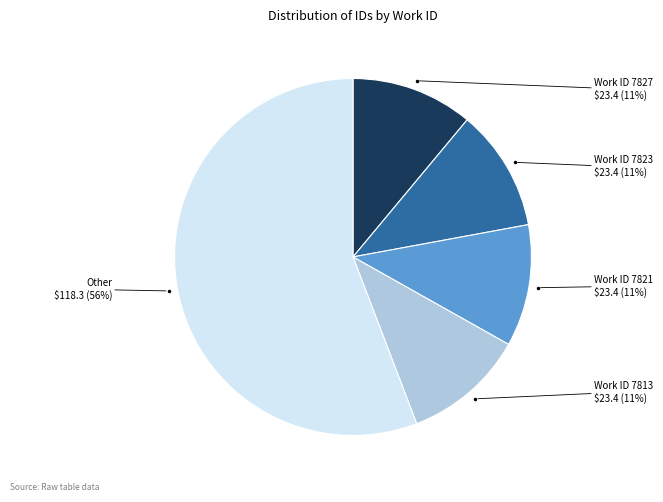

To the nearest percent, what percentage of the pie is Work ID 7813?

11%